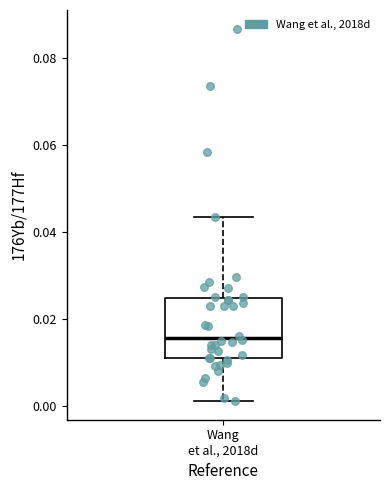

Read this box plot against the y-axis: the position of the median line, the range covered by the box, and the ends of both whiskers. The values are not printed on the chart, so give them approximately, as read against the axis.

median 0.016, box 0.010 to 0.024, whiskers 0.002 to 0.044